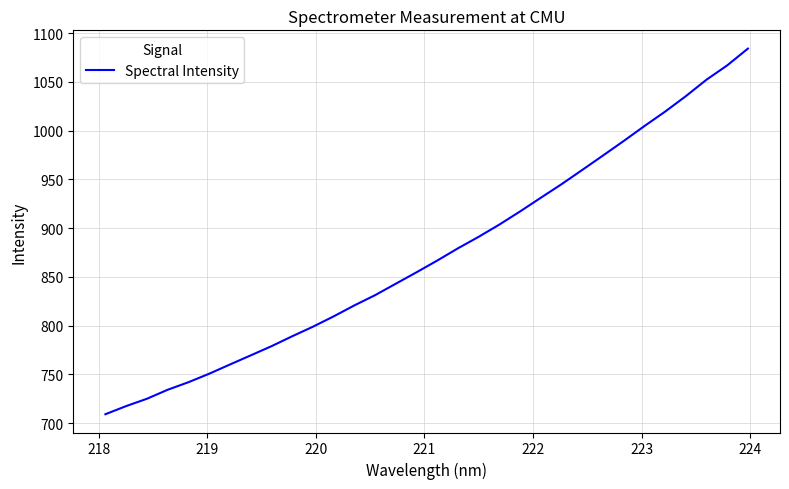

What is the maximum value shown in the chart?

1084.1